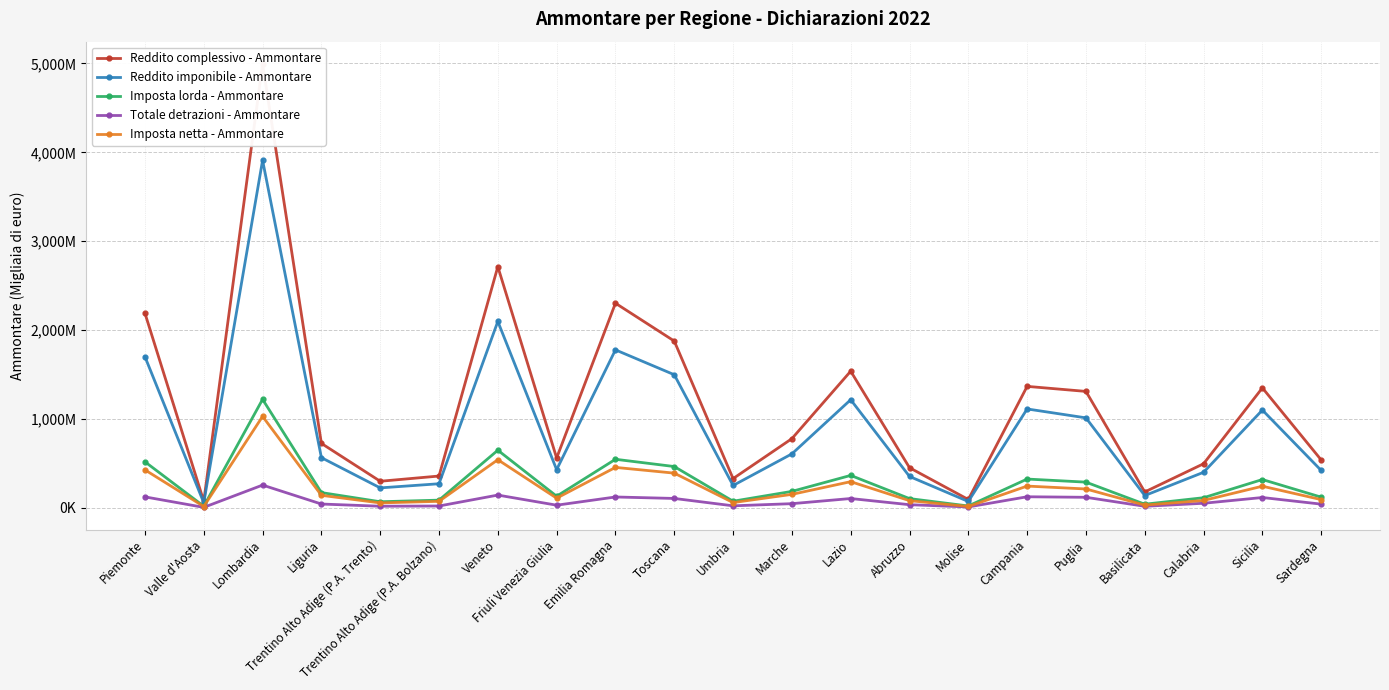

What is the label of the 20th point from the right?

Valle d'Aosta